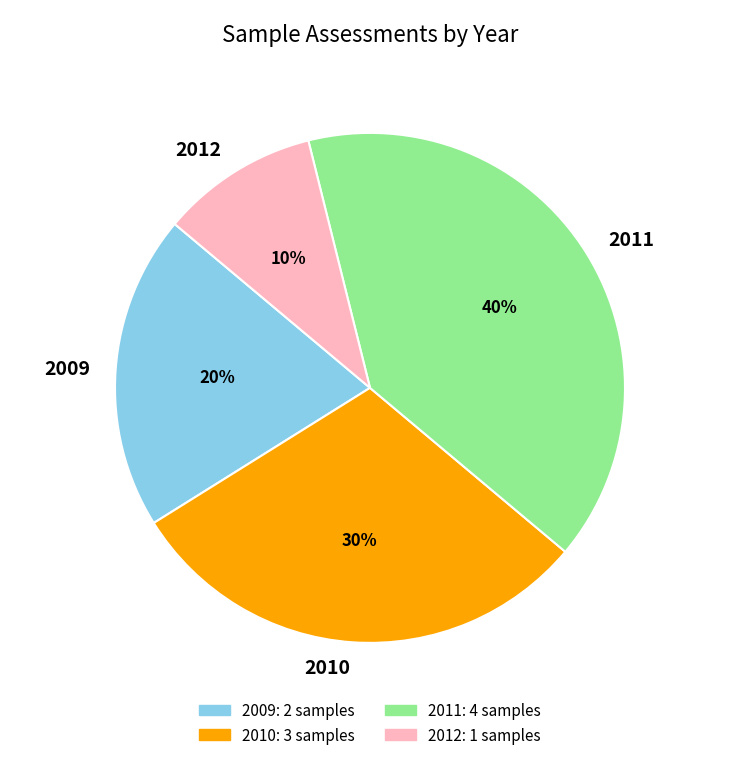

How many segments does this pie chart have?

4